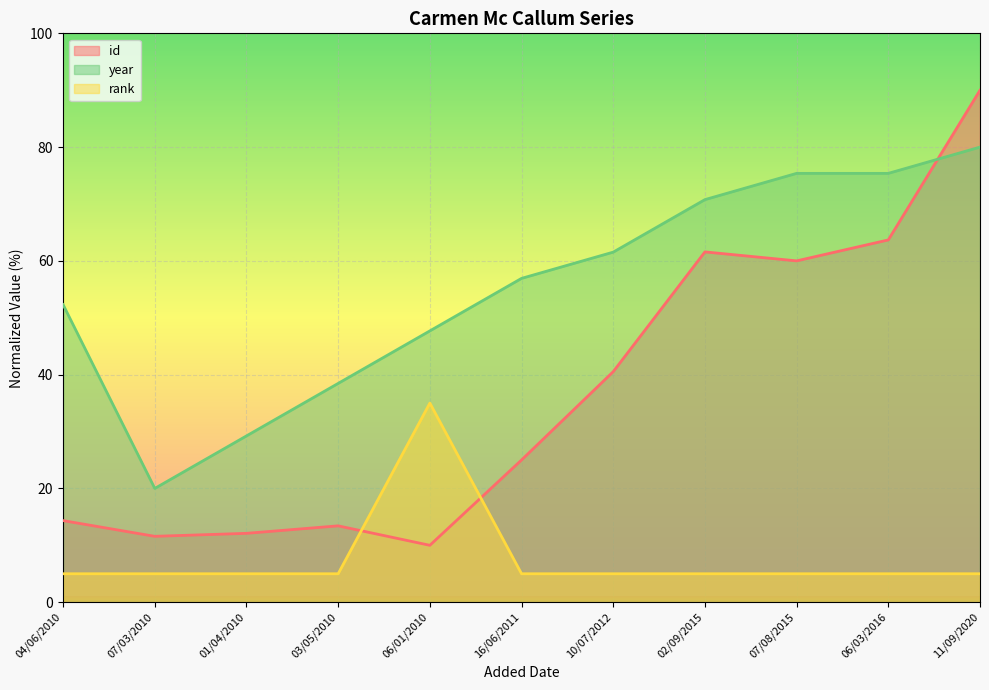

What is the label of the 8th point from the right?

03/05/2010